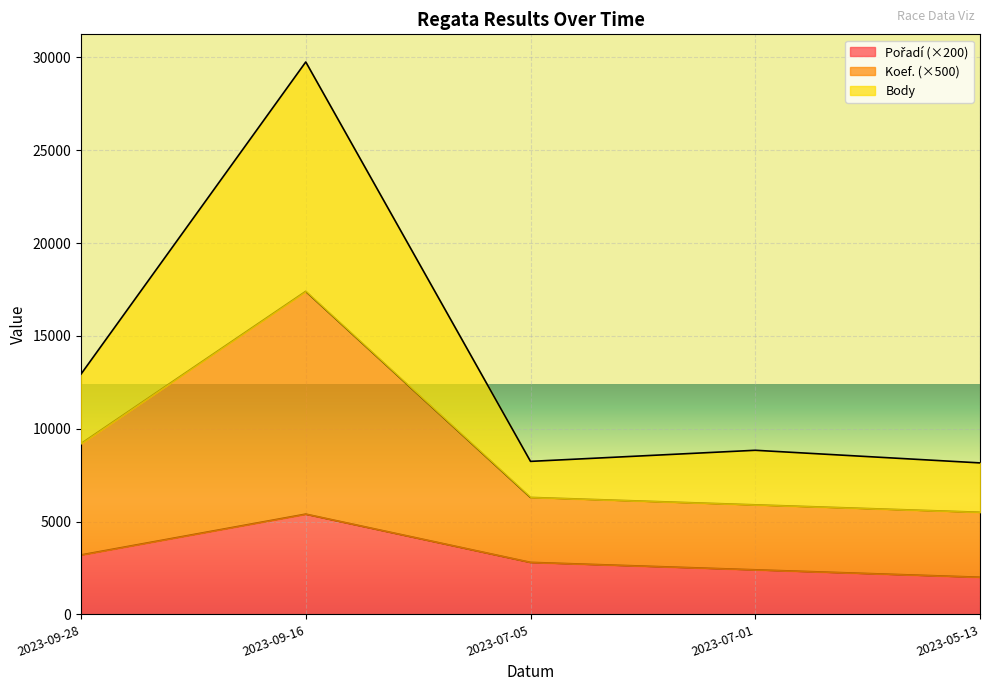

Rank the series at 2023-07-01 from highest to lowest value.

Body, Koef., Pořadí